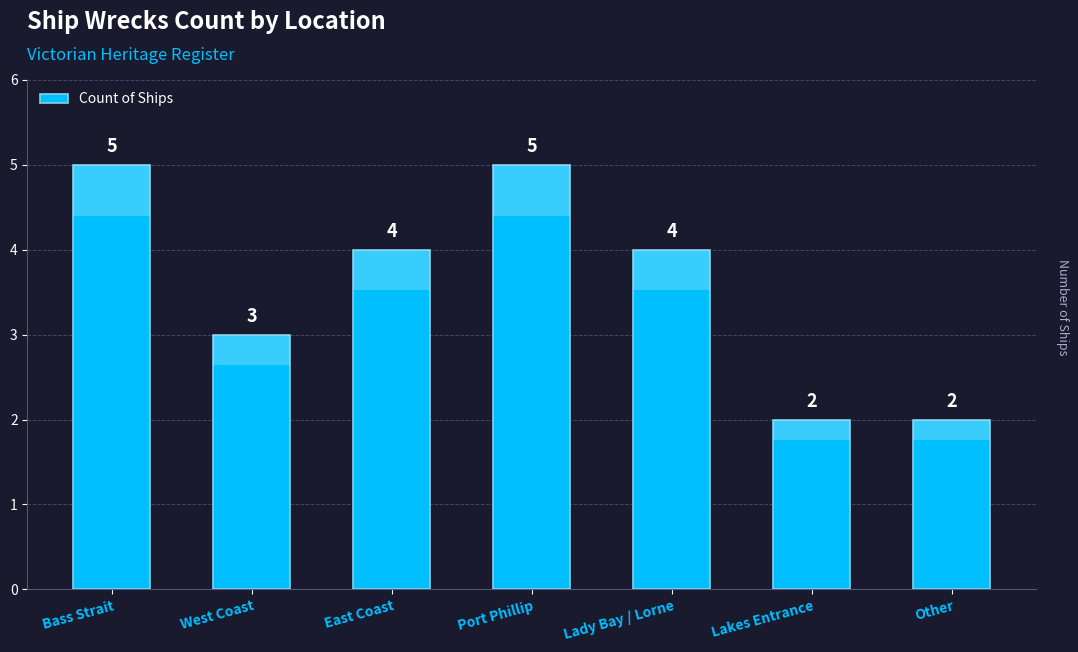

Rank the categories by value from lowest to highest.

Lakes Entrance, Other, West Coast, East Coast, Lady Bay / Lorne, Bass Strait, Port Phillip